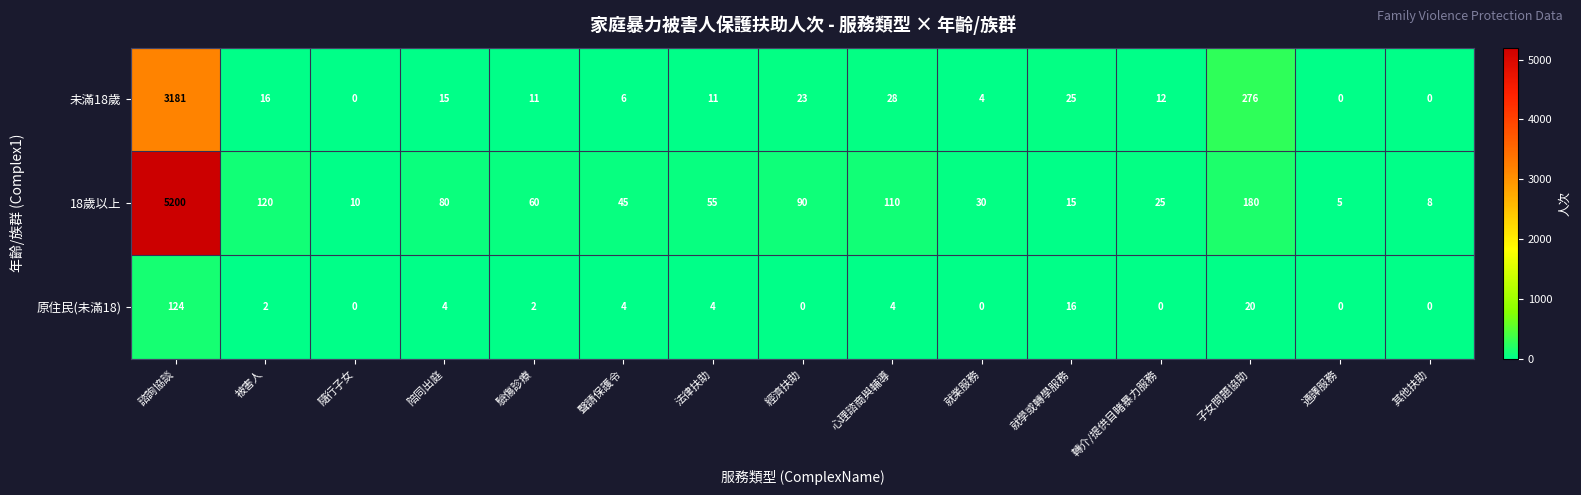

What is the difference between the second highest and second lowest values in the 原住民(未滿18) series?

20